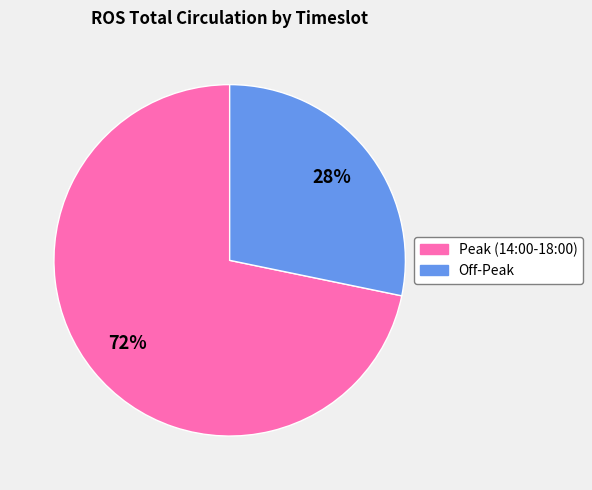

Do Off-Peak and Peak (14:00-18:00) together represent more than half of the pie?

Yes